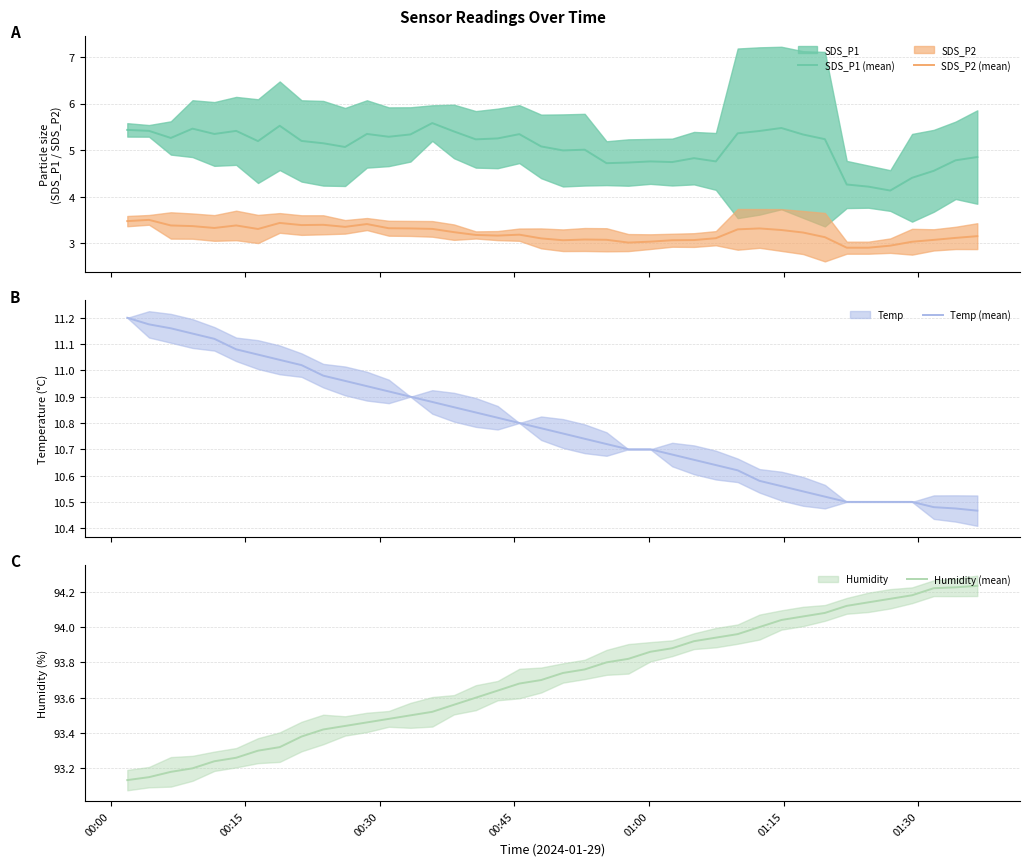

What is the highest value of the SDS_P2 (mean) series?

3.5